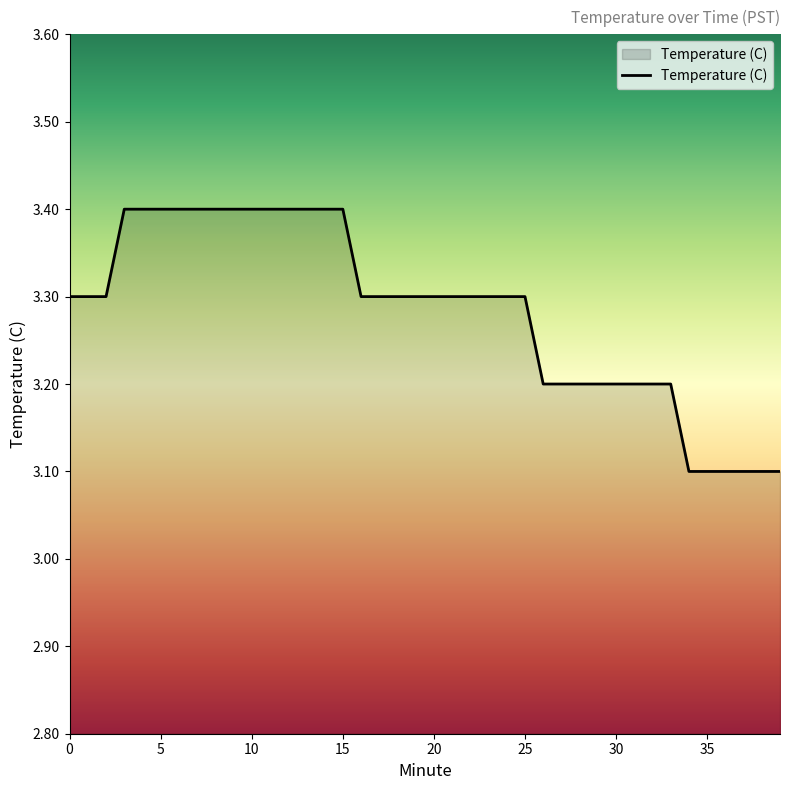

What is the maximum value shown in the chart?

3.4